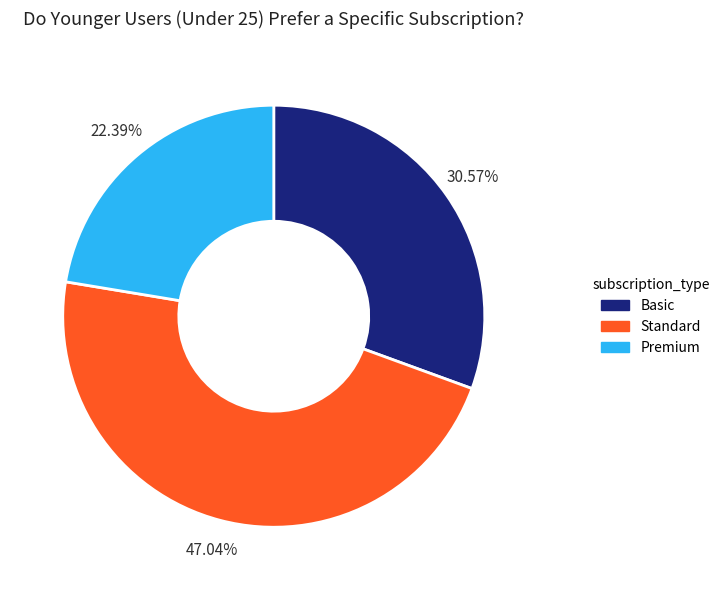

Is there a majority slice in this chart?

No